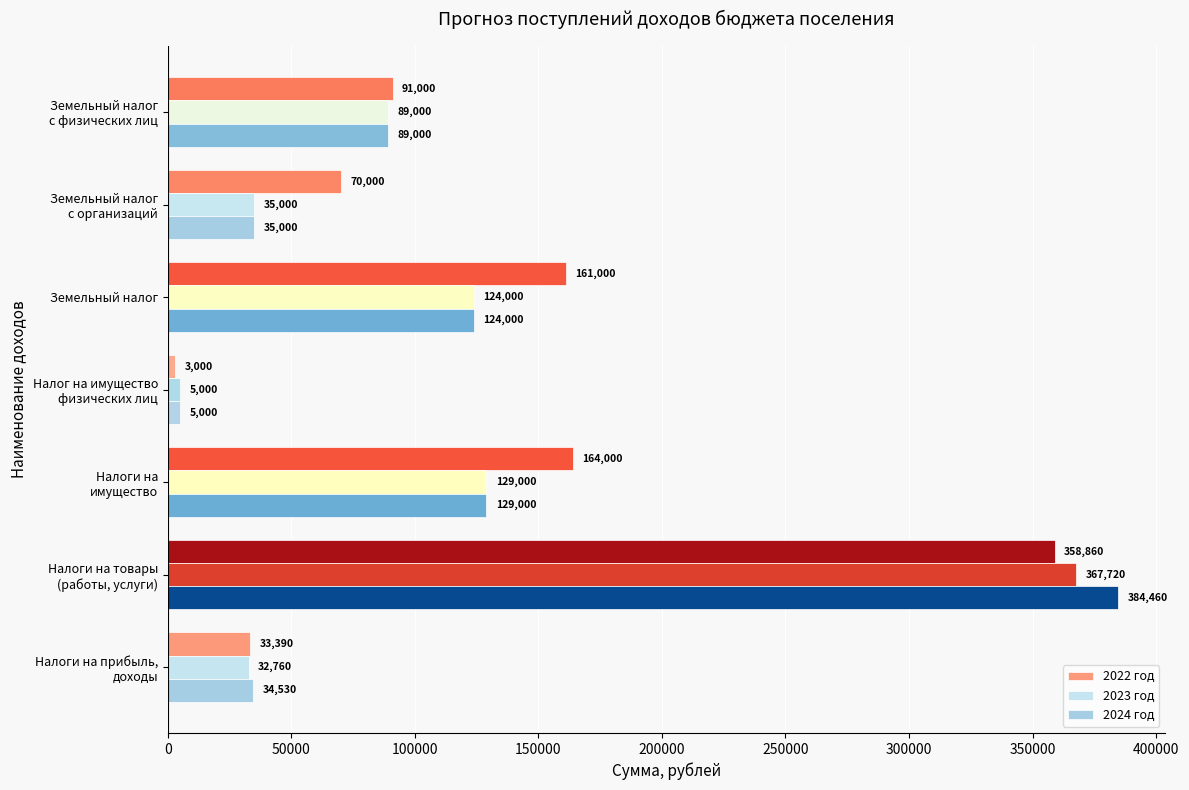

List the series in order of their overall mean, lowest first.

2023 год, 2024 год, 2022 год